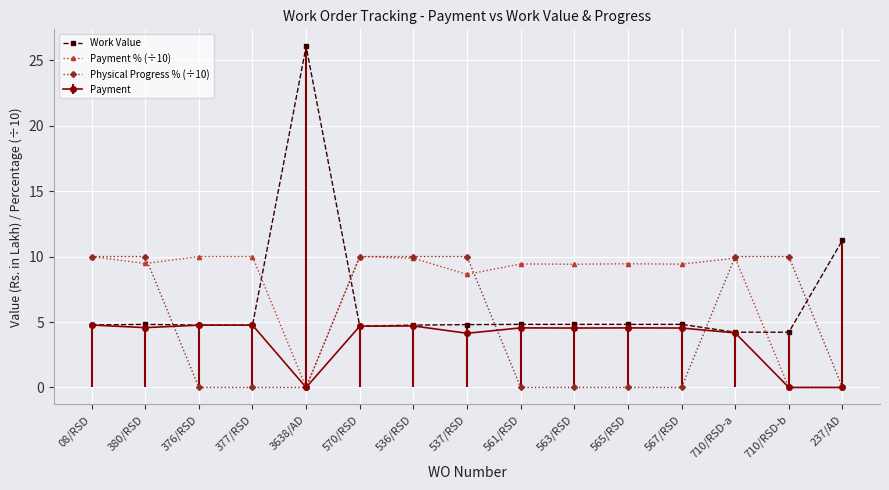

Which series has the largest range (max minus min)?

Work Value